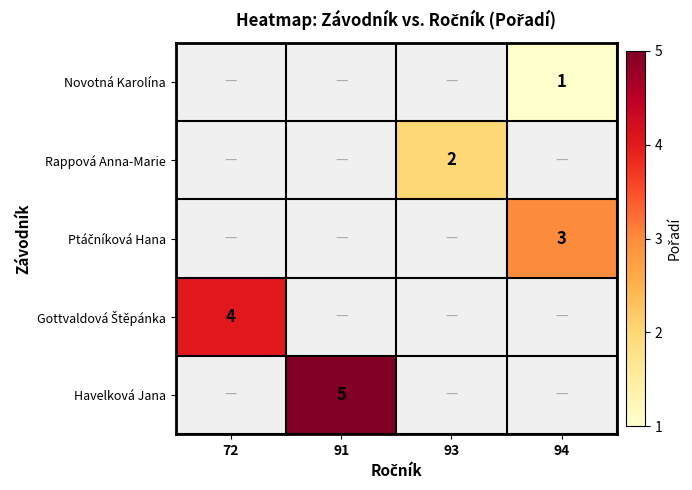

The value of Havelková Jana at 91 is 2. True or false?

False